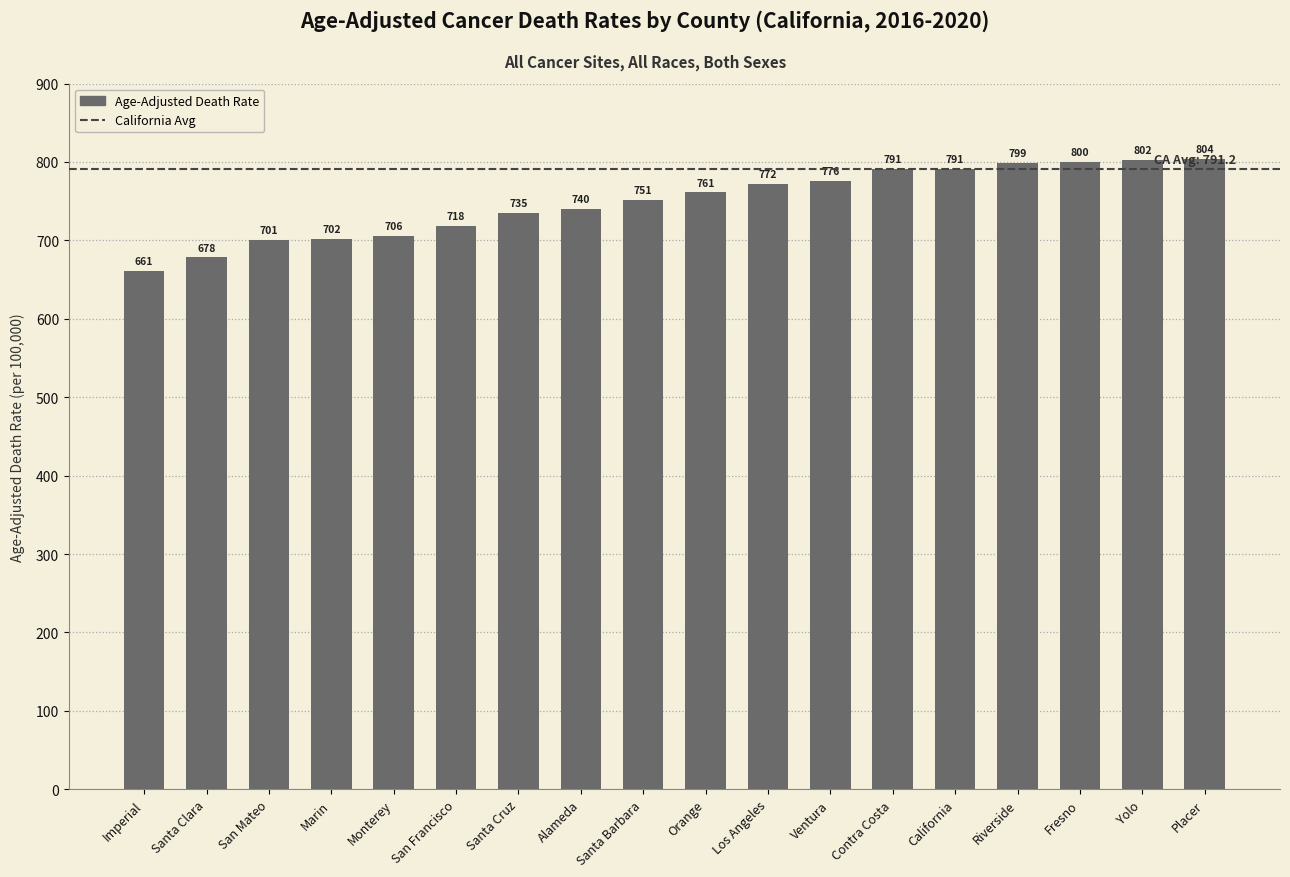

The chart shows a value of 1013.1 at San Francisco. True or false?

False